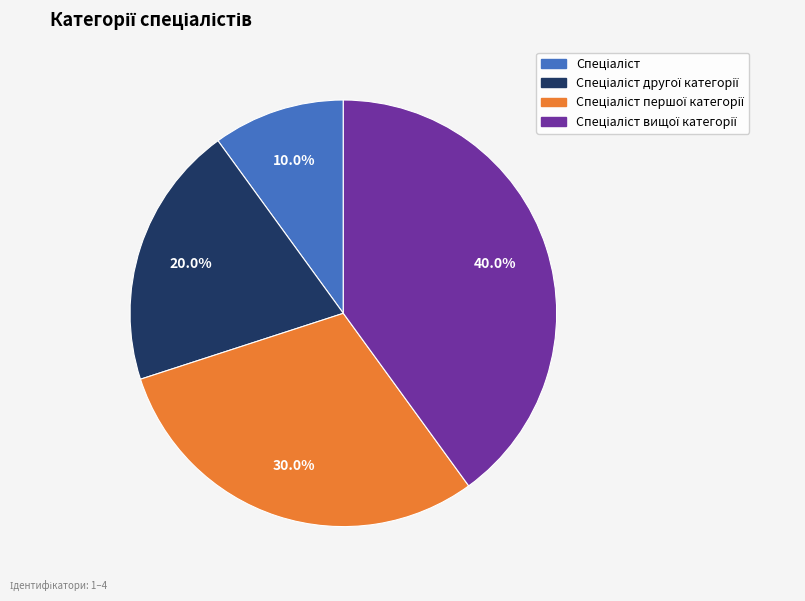

Is there any slice that represents more than half of the pie?

No